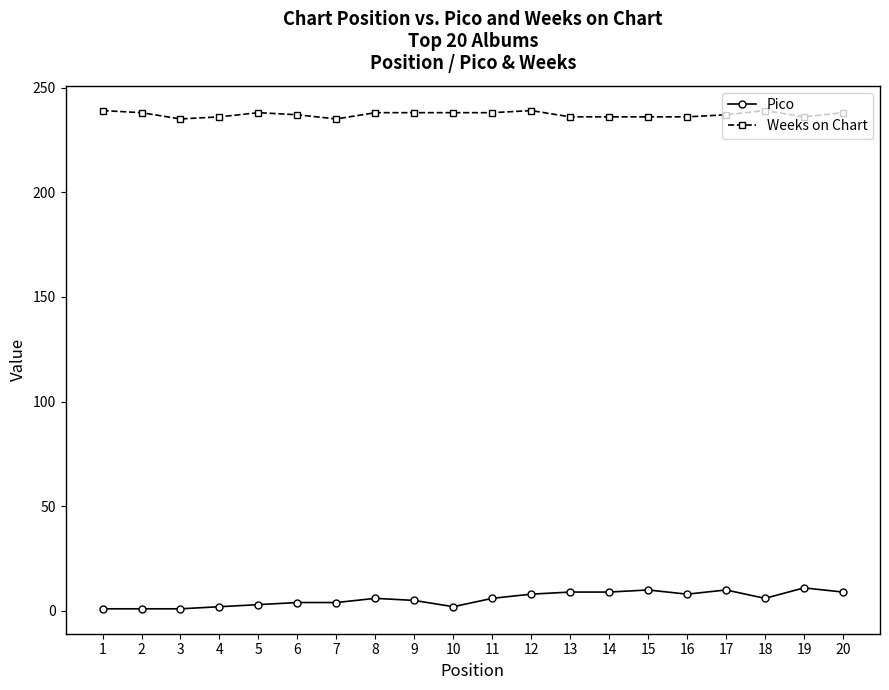

What is the value of the Weeks on Chart point at the 20th from the left?

238